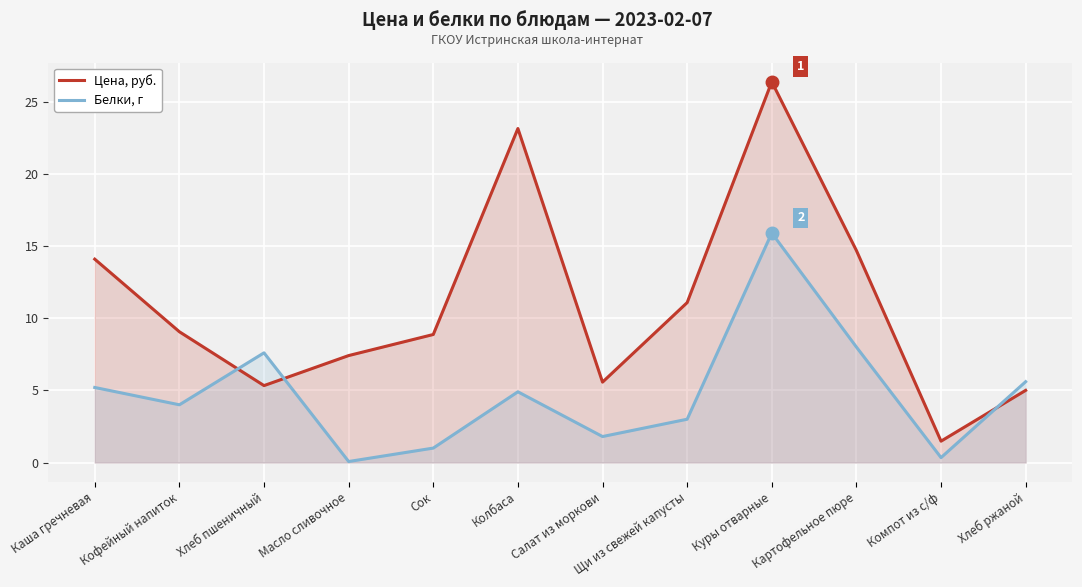

True or false: Цена, руб. has more than 1 interior local peaks.

True